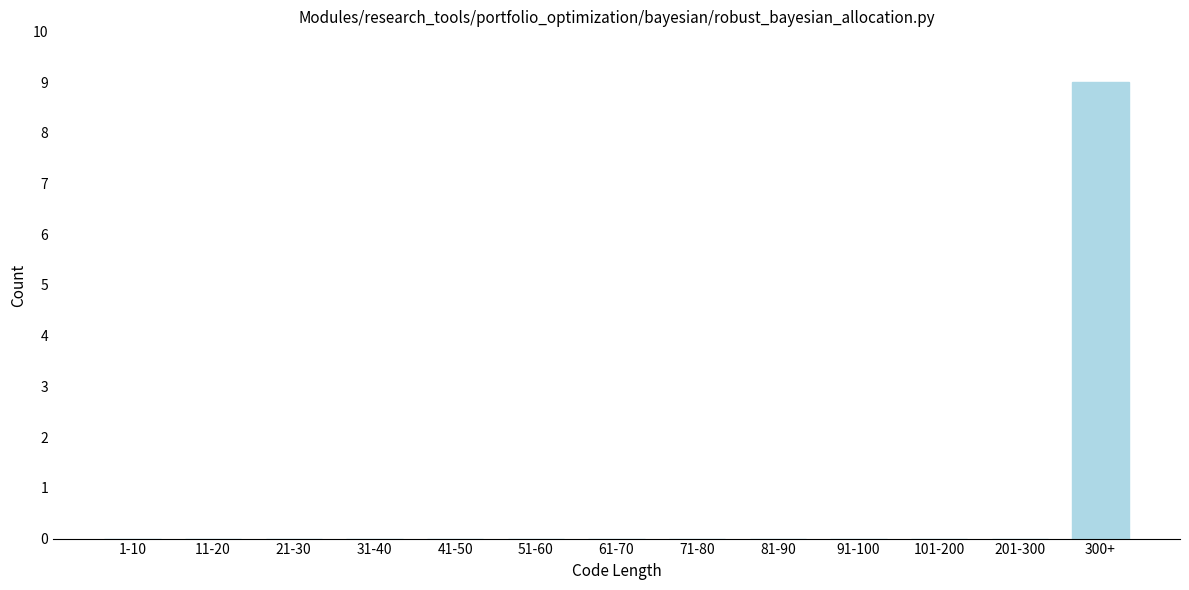

Reading right to left, what are all the values shown in this chart?

300+=9	201-300=0	101-200=0	91-100=0	81-90=0	71-80=0	61-70=0	51-60=0	41-50=0	31-40=0	21-30=0	11-20=0	1-10=0